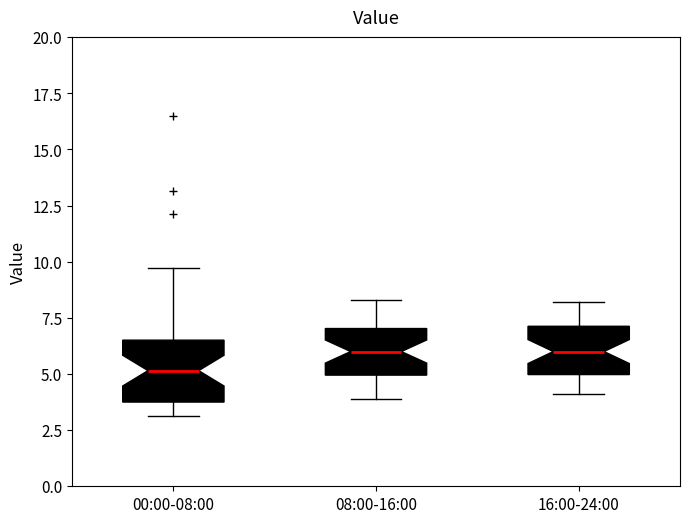

Reading left to right, read every box against the y-axis: the position of its median line, the range the box covers, and the ends of its whiskers. The values are not printed on the chart, so give them approximately, as read against the axis.

00:00-08:00: median 5.0, box 4.0 to 6.5, whiskers 3.0 to 9.5
08:00-16:00: median 6.0, box 5.0 to 7.0, whiskers 4.0 to 8.5
16:00-24:00: median 6.0, box 5.0 to 7.0, whiskers 4.0 to 8.0